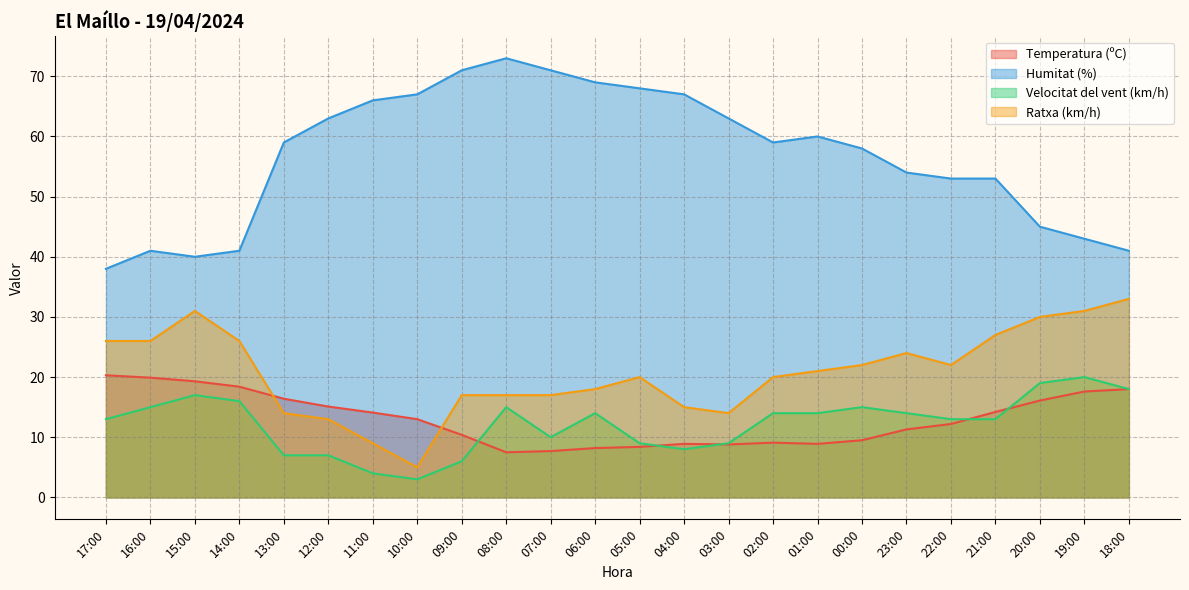

At which category is the sum across all series the highest?

08:00